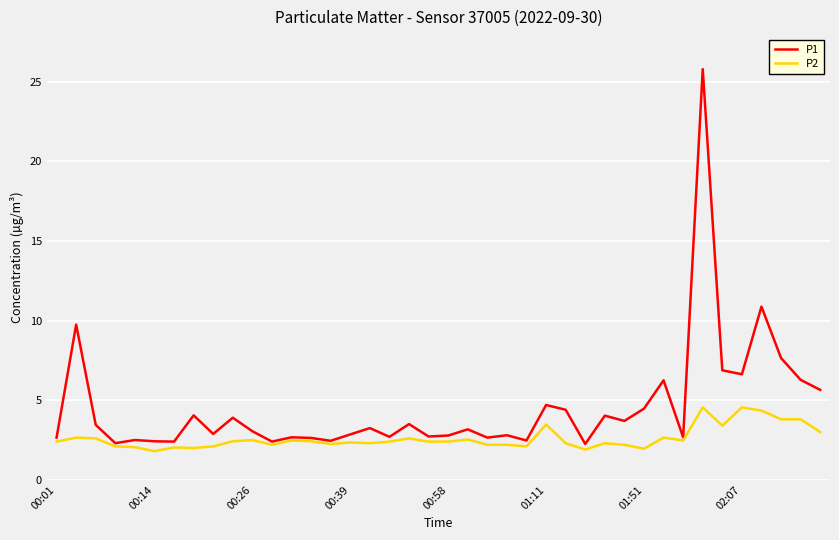

Which series has the largest total across all categories?

P1